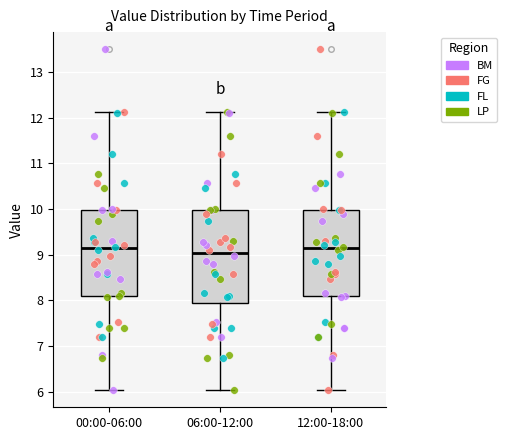

Reading left to right, read every box against the y-axis: the position of its median line, the range the box covers, and the ends of its whiskers. The values are not printed on the chart, so give them approximately, as read against the axis.

00:00-06:00: median 9.1, box 8.1 to 10.0, whiskers 6.0 to 12.1
06:00-12:00: median 9.0, box 7.9 to 10.0, whiskers 6.0 to 12.1
12:00-18:00: median 9.1, box 8.1 to 10.0, whiskers 6.0 to 12.1